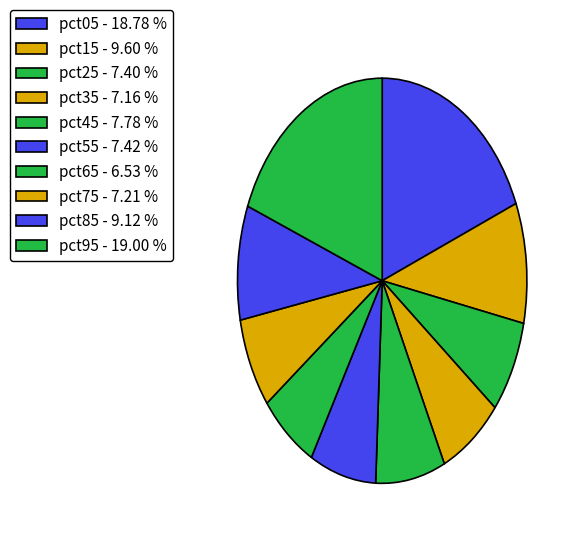

True or false: pct95 accounts for 10% of the total.

False